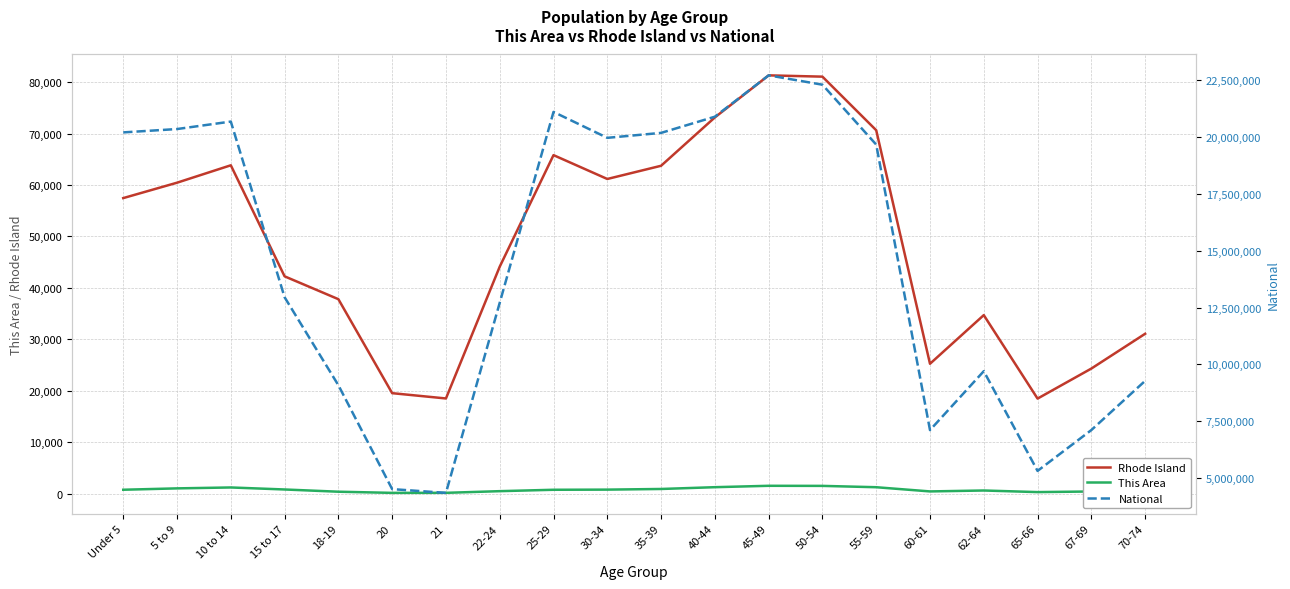

At how many categories does at least one series exceed 9344028?

13